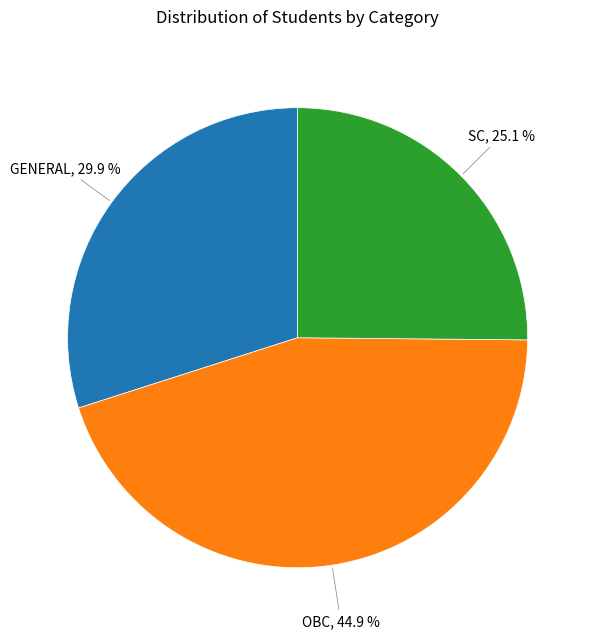

To the nearest percent, what is the average slice percentage?

33%